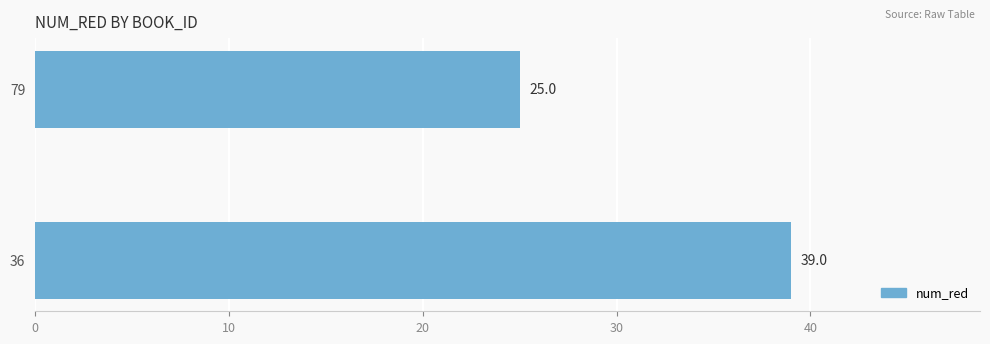

What is the average value?

32